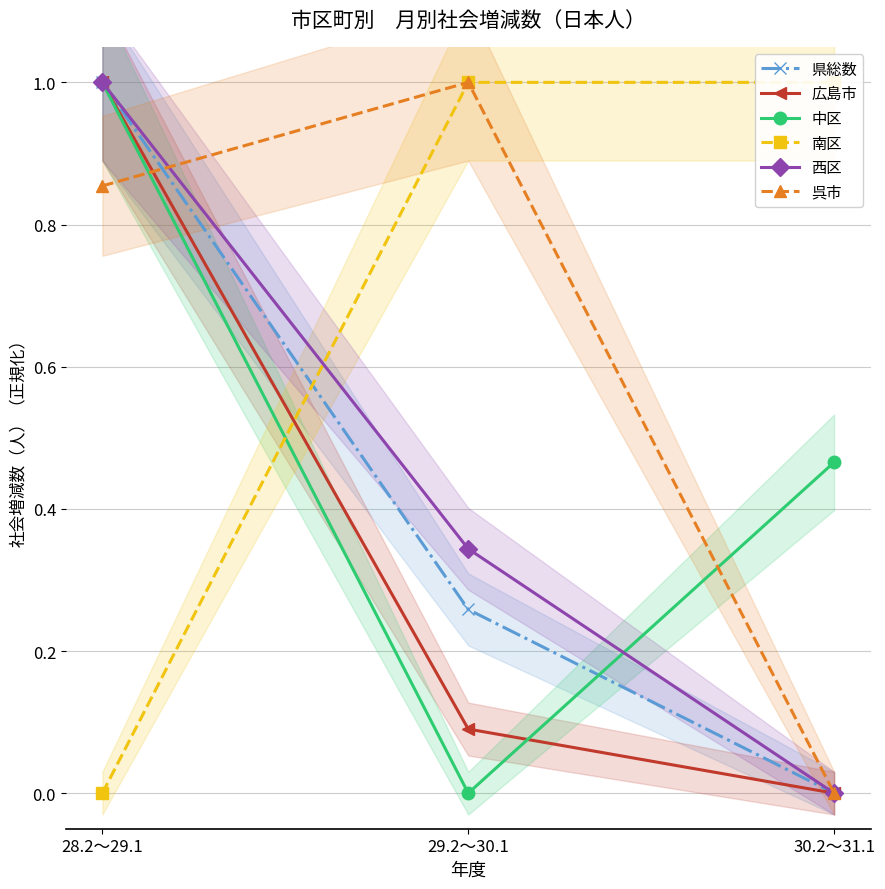

Reading left to right, list all the values displayed in this chart.

県総数: 28.2～29.1=1.0	29.2～30.1=0.3	30.2～31.1=0.0
広島市: 28.2～29.1=1.0	29.2～30.1=0.1	30.2～31.1=0.0
中区: 28.2～29.1=1.0	29.2～30.1=0.0	30.2～31.1=0.5
南区: 28.2～29.1=0.0	29.2～30.1=1.0	30.2～31.1=1.0
西区: 28.2～29.1=1.0	29.2～30.1=0.3	30.2～31.1=0.0
呉市: 28.2～29.1=0.9	29.2～30.1=1.0	30.2～31.1=0.0